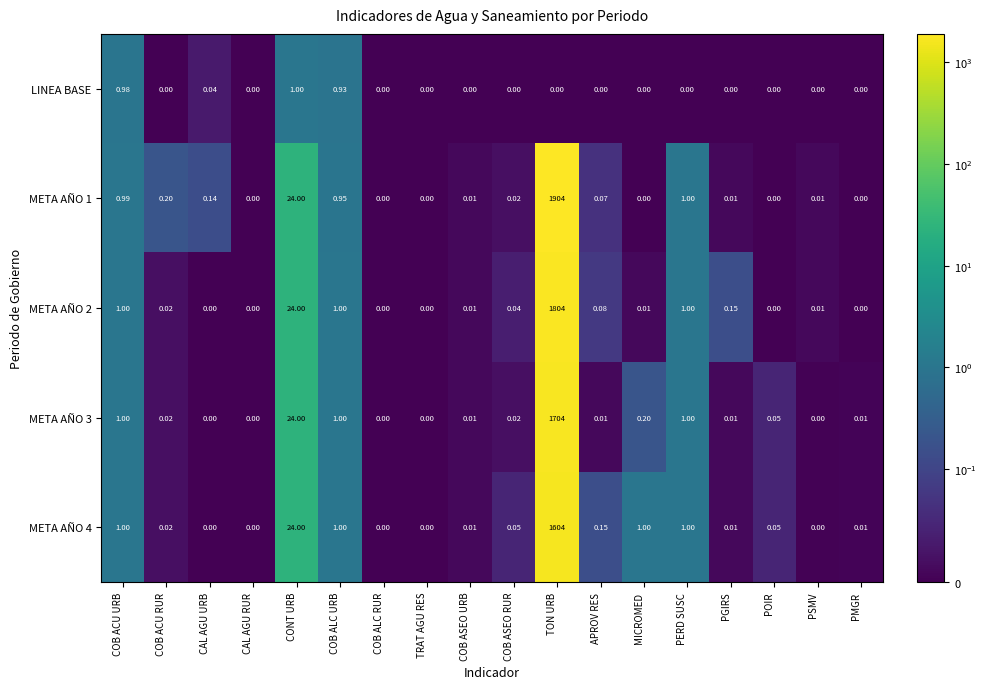

Where is META AÑO 1 nearest to the value 952?

CONT URB